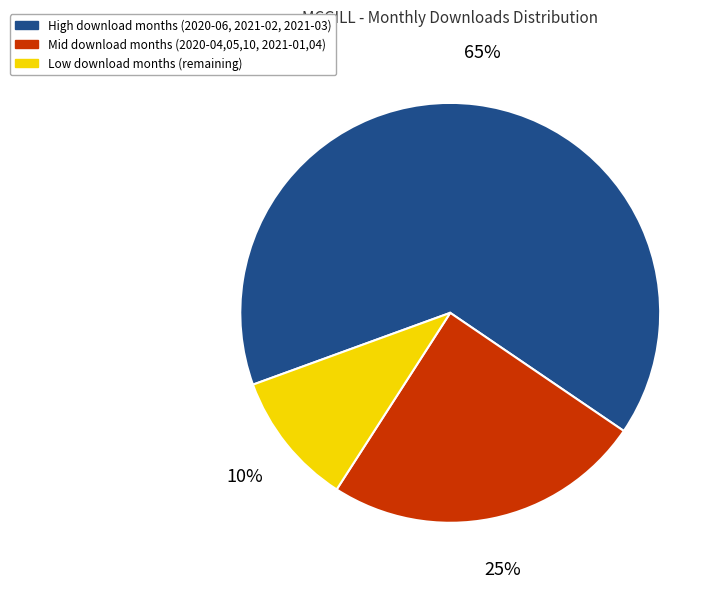

To the nearest percent, what is the difference between the largest and smallest slice percentages?

55%